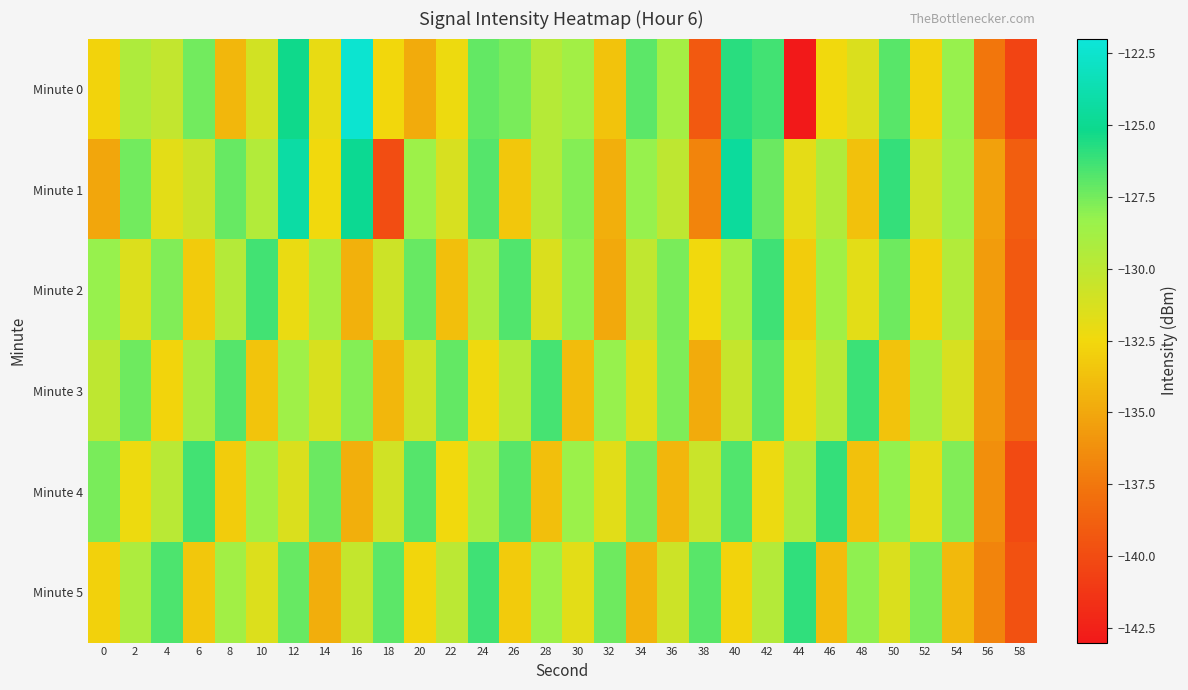

At 54, list the series in order from largest to smallest.

Minute 4, Minute 0, Minute 1, Minute 2, Minute 3, Minute 5